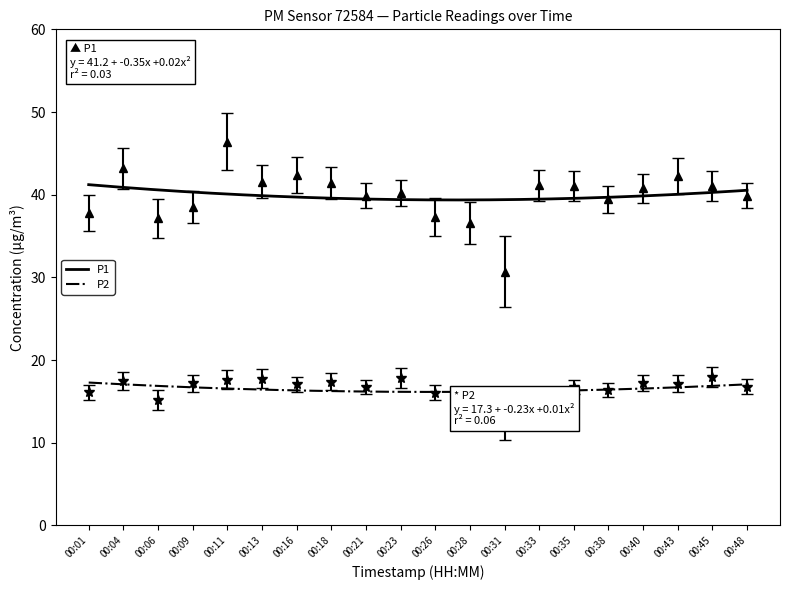

Rank the categories by P1 value from lowest to highest.

00:31, 00:28, 00:06, 00:26, 00:01, 00:09, 00:38, 00:21, 00:48, 00:23, 00:40, 00:35, 00:45, 00:33, 00:18, 00:13, 00:43, 00:16, 00:04, 00:11